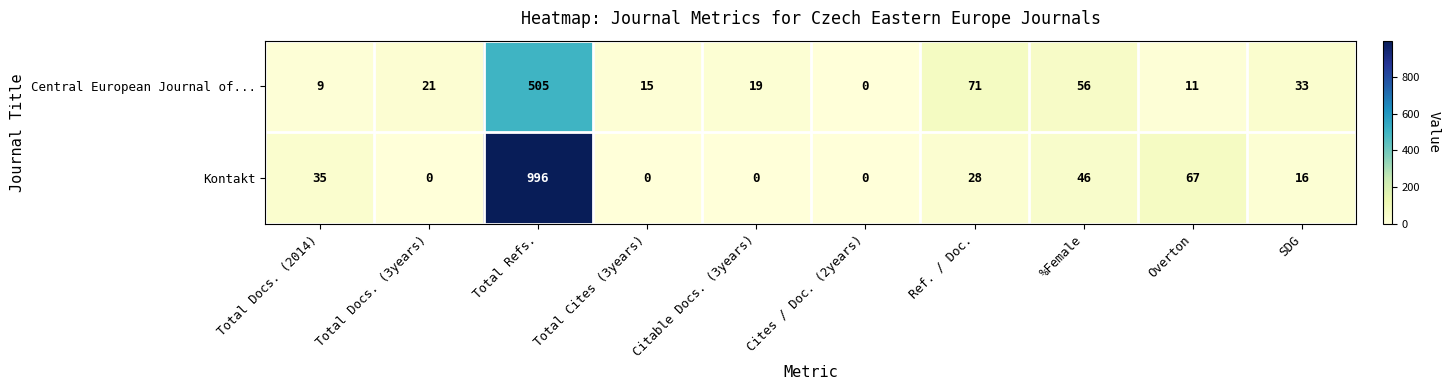

True or false: Kontakt has a value of -537 at Cites / Doc. (2years).

False